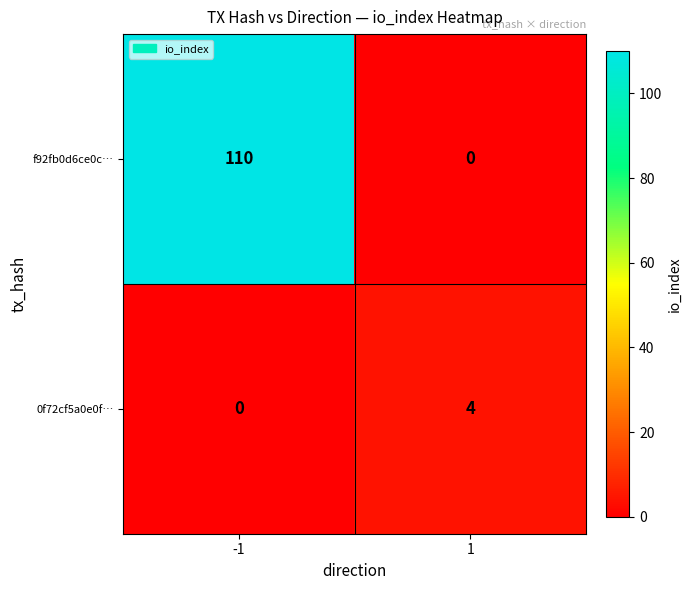

How many values in the 0f72cf5a0e0f… series are below 4?

1